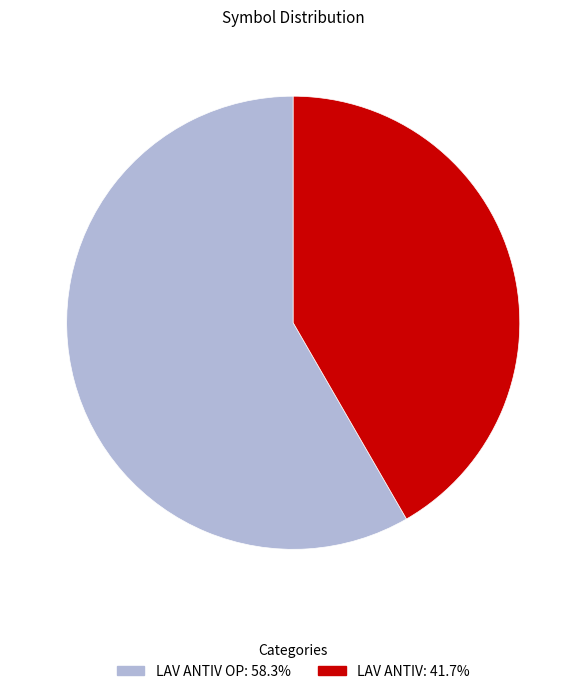

Is there a majority slice in this chart?

Yes